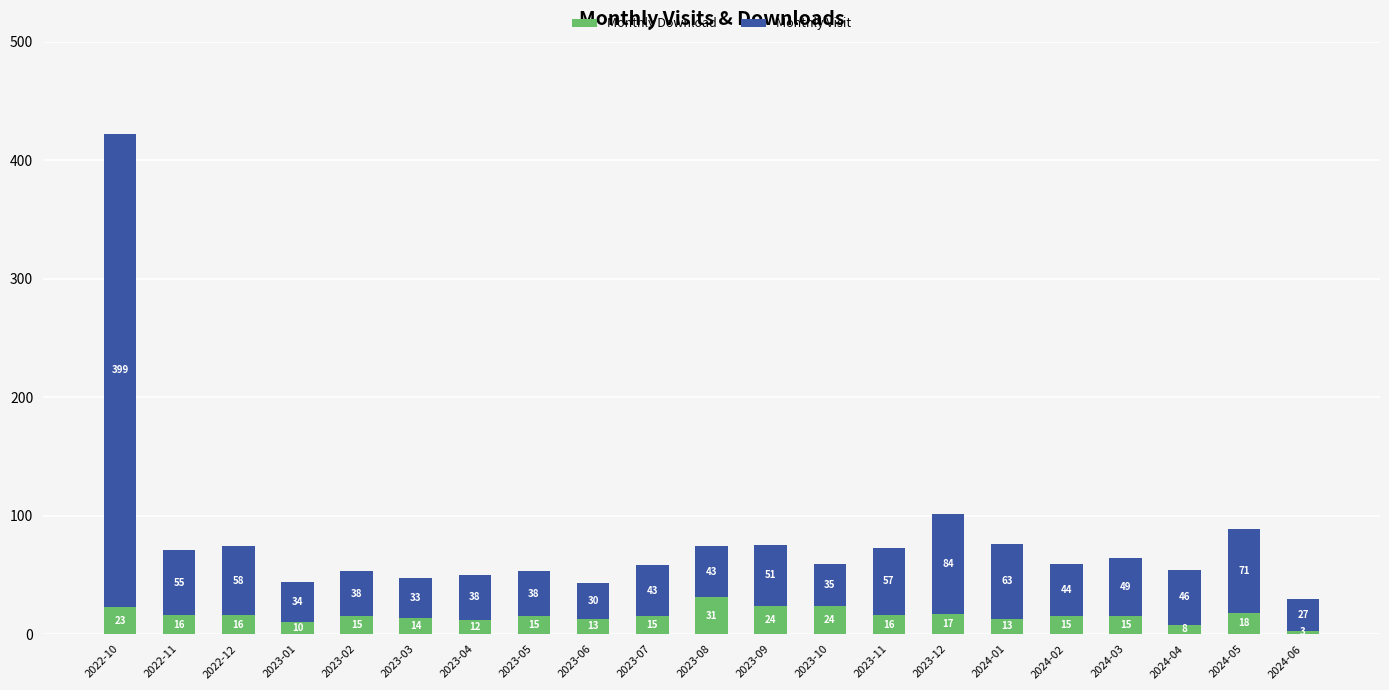

At which label does Monthly Download reach its peak?

2023-08